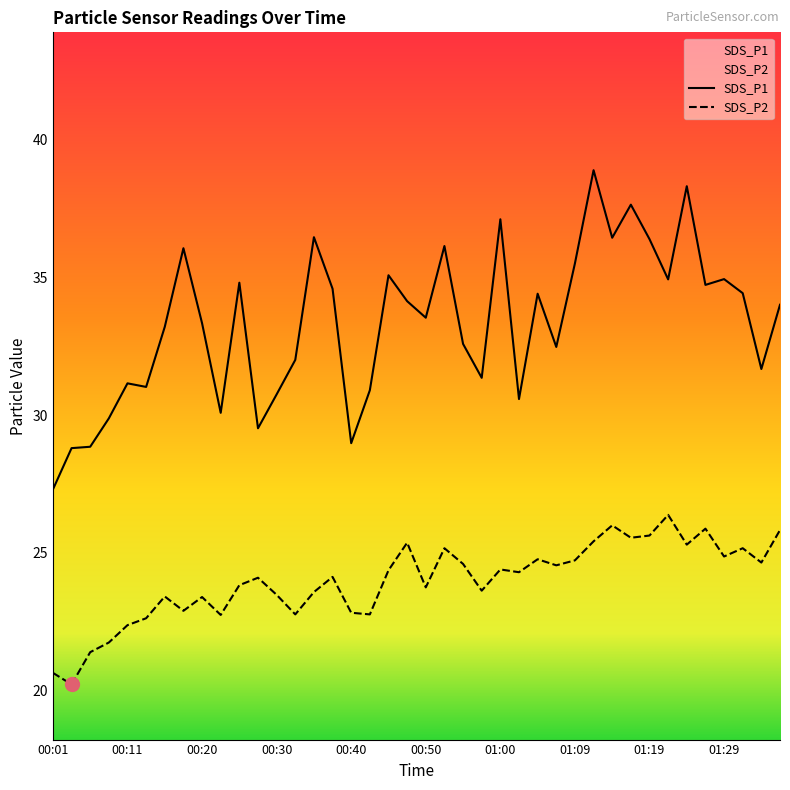

True or false: SDS_P2 and SDS_P1 cross at least once.

False